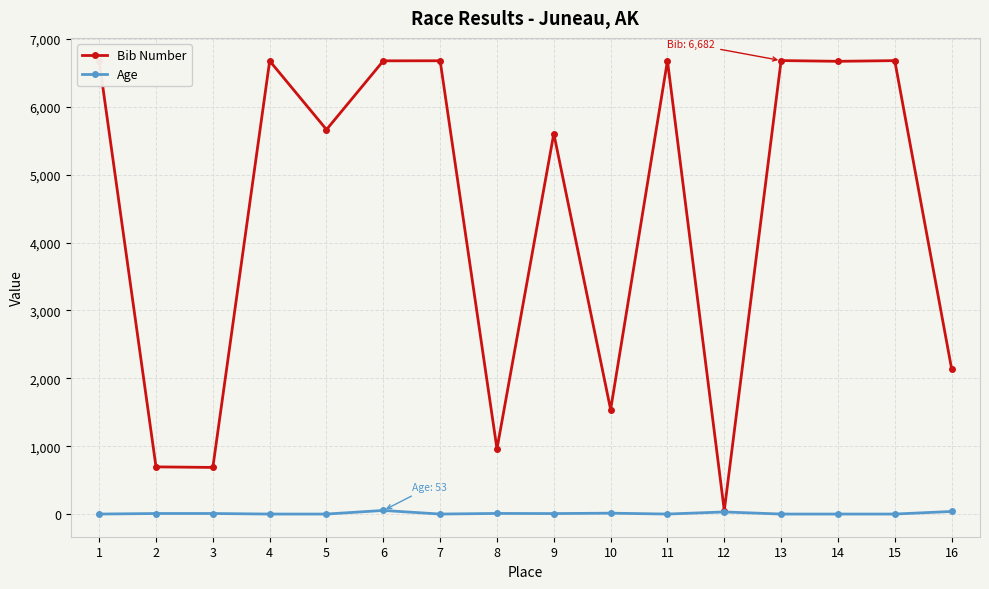

What is the highest value of the Age series?

53